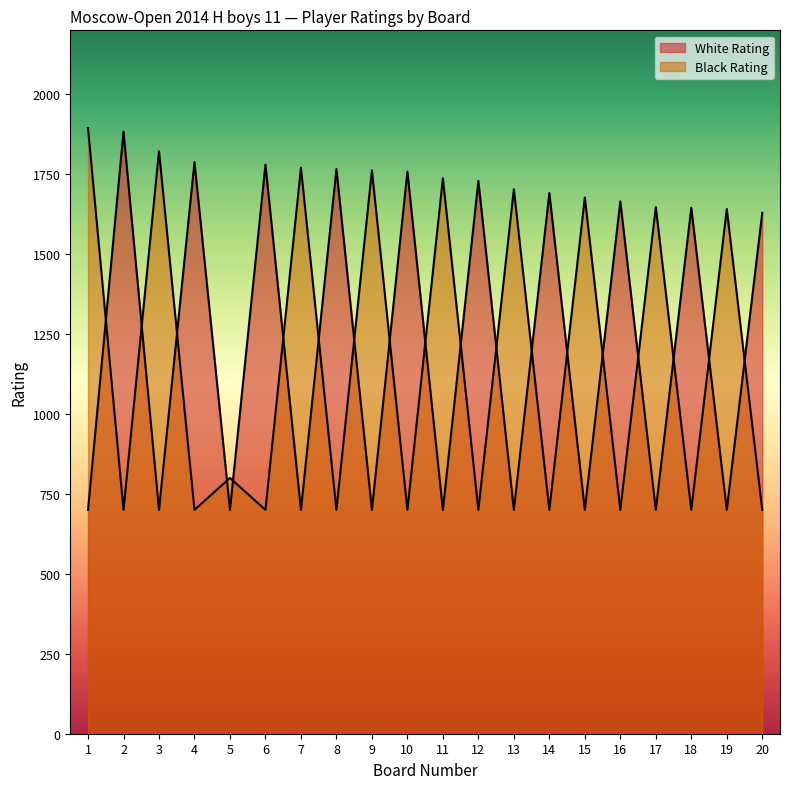

True or false: Black Rating has a value of 343 at 20.

False